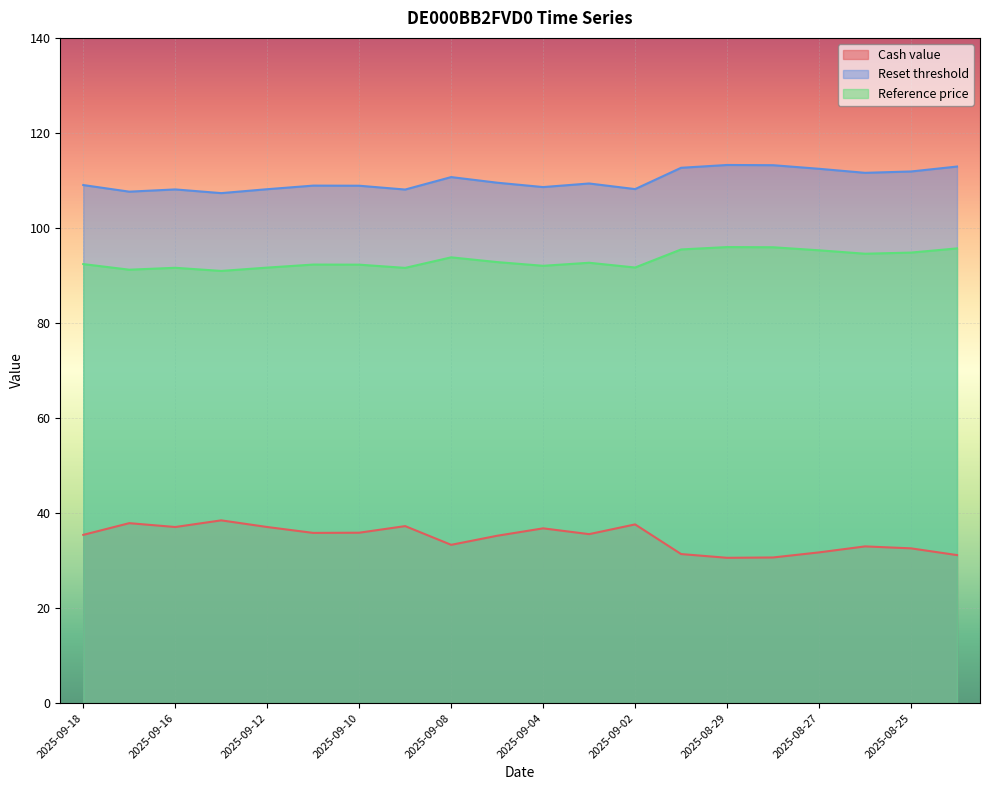

What are all the series names shown in the legend?

Cash value, Reset threshold, Reference price